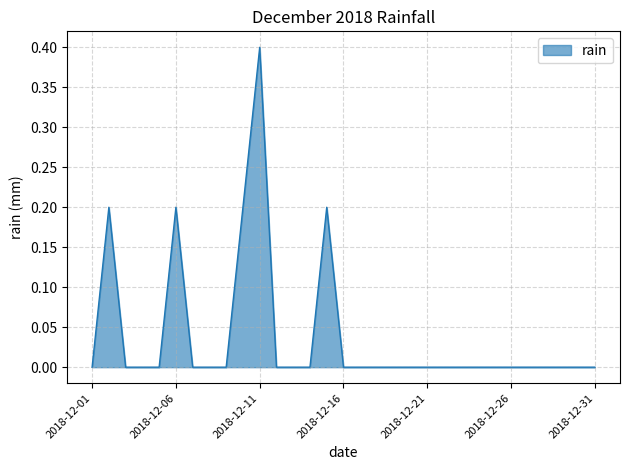

What is the difference between the maximum and second lowest values?

0.4